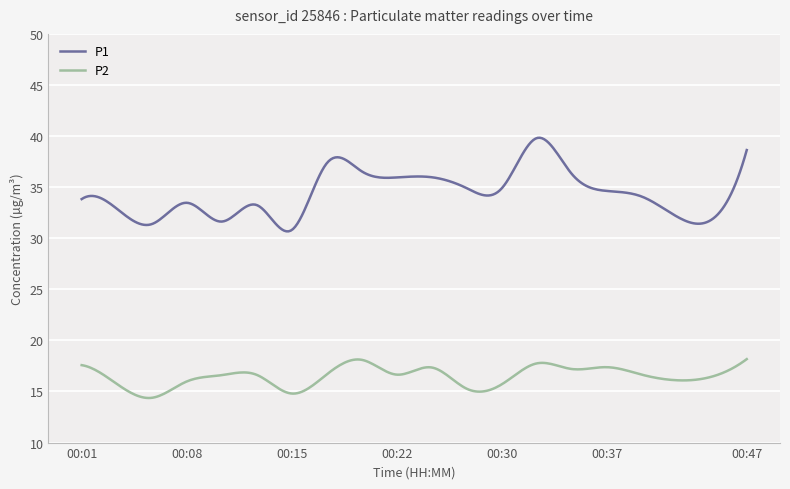

Which series has the largest range (max minus min)?

P1